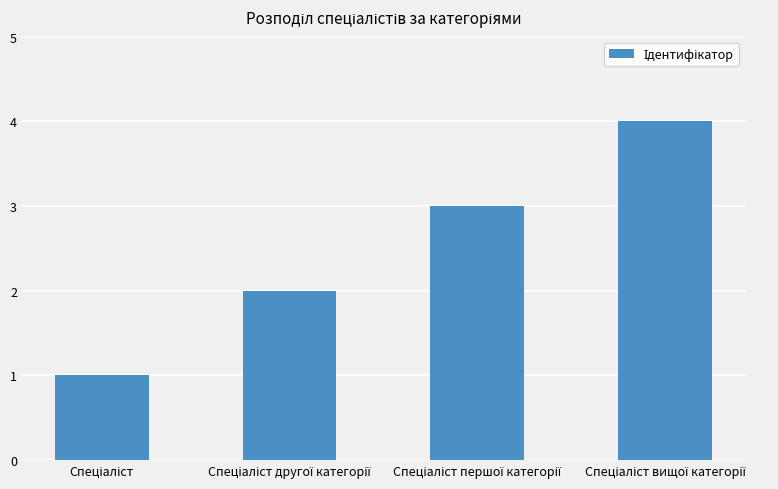

Reading left to right, transcribe all the data shown in this chart.

1	2	3	4